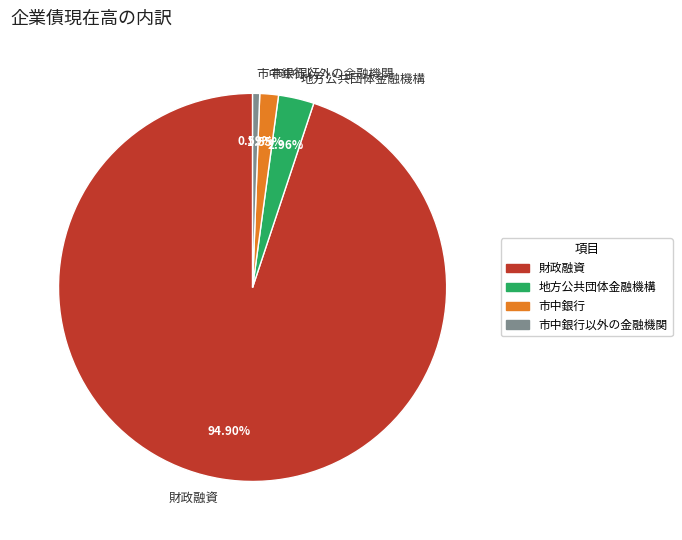

Is it true that 市中銀行以外の金融機関 is 1% of the pie?

True